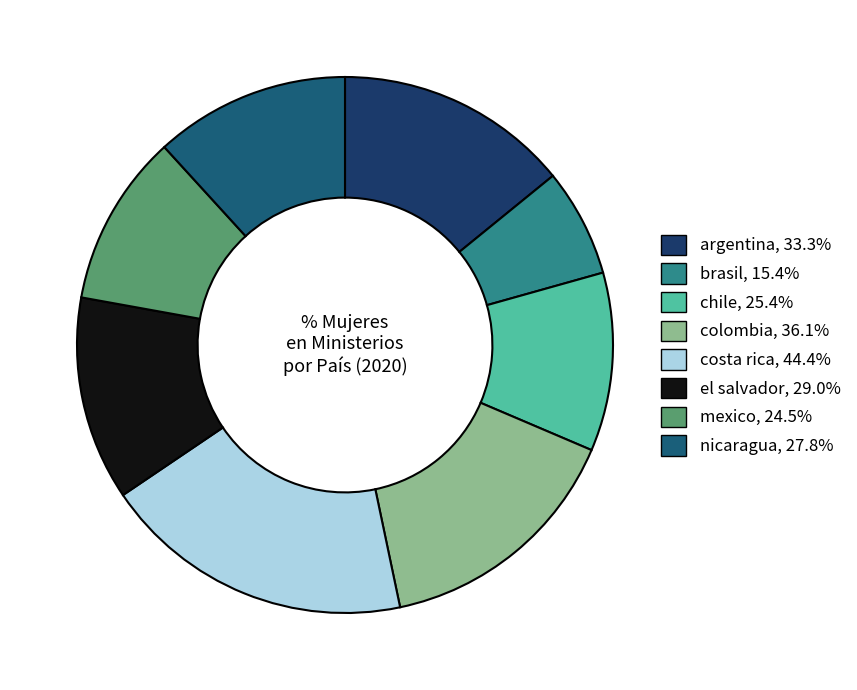

Which slice is the largest?

costa rica